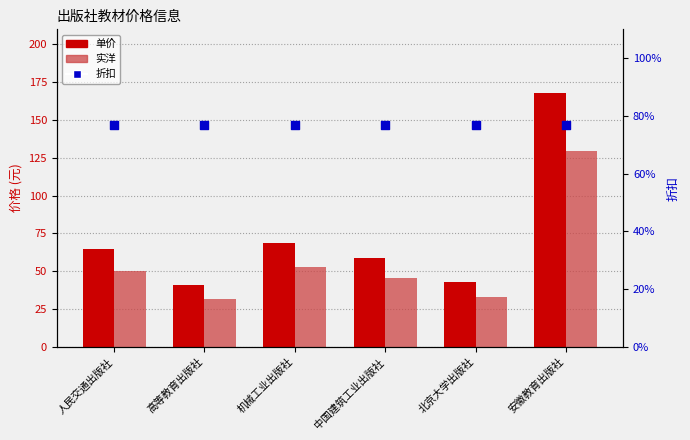

At how many categories does at least one series exceed 45?

4